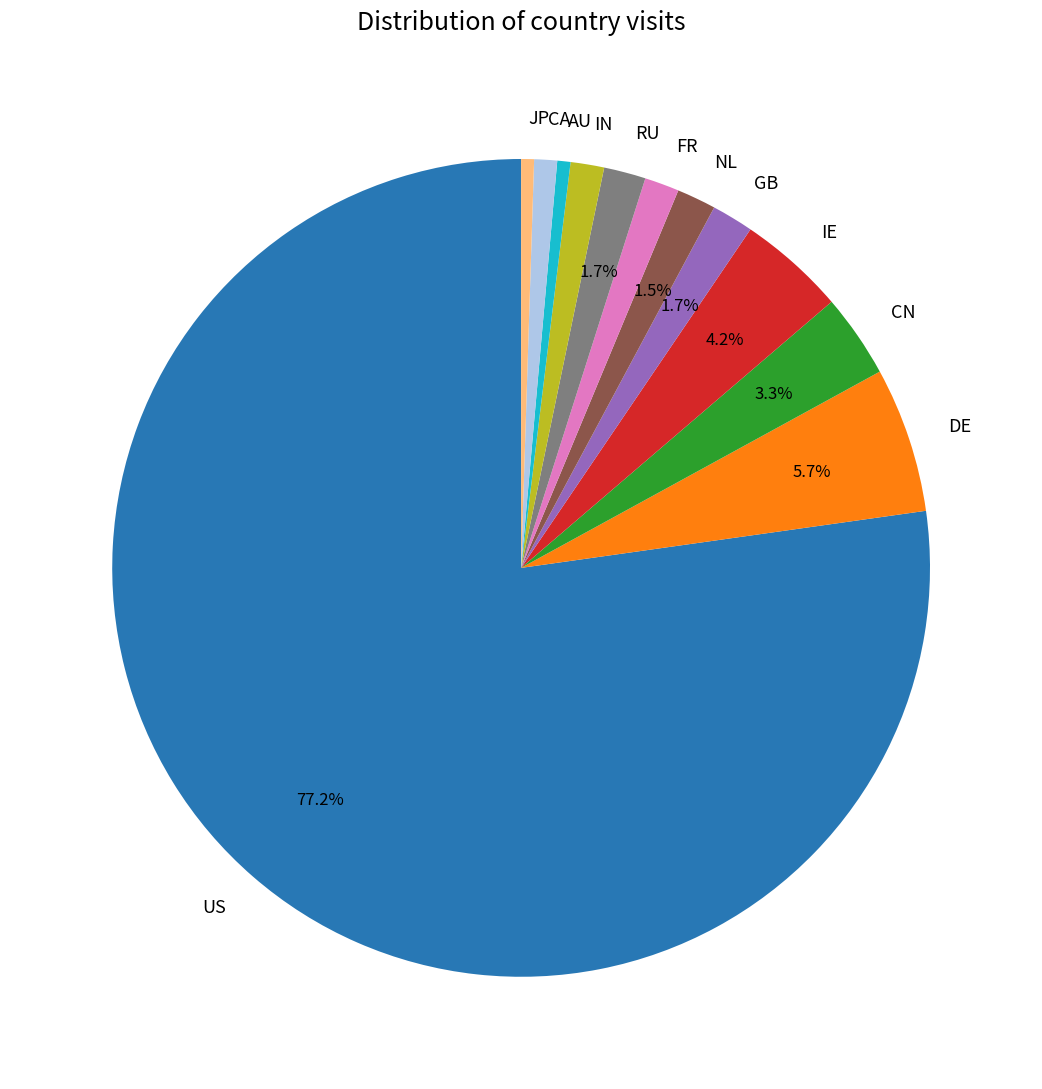

Is it true that CA is 1% of the pie?

True